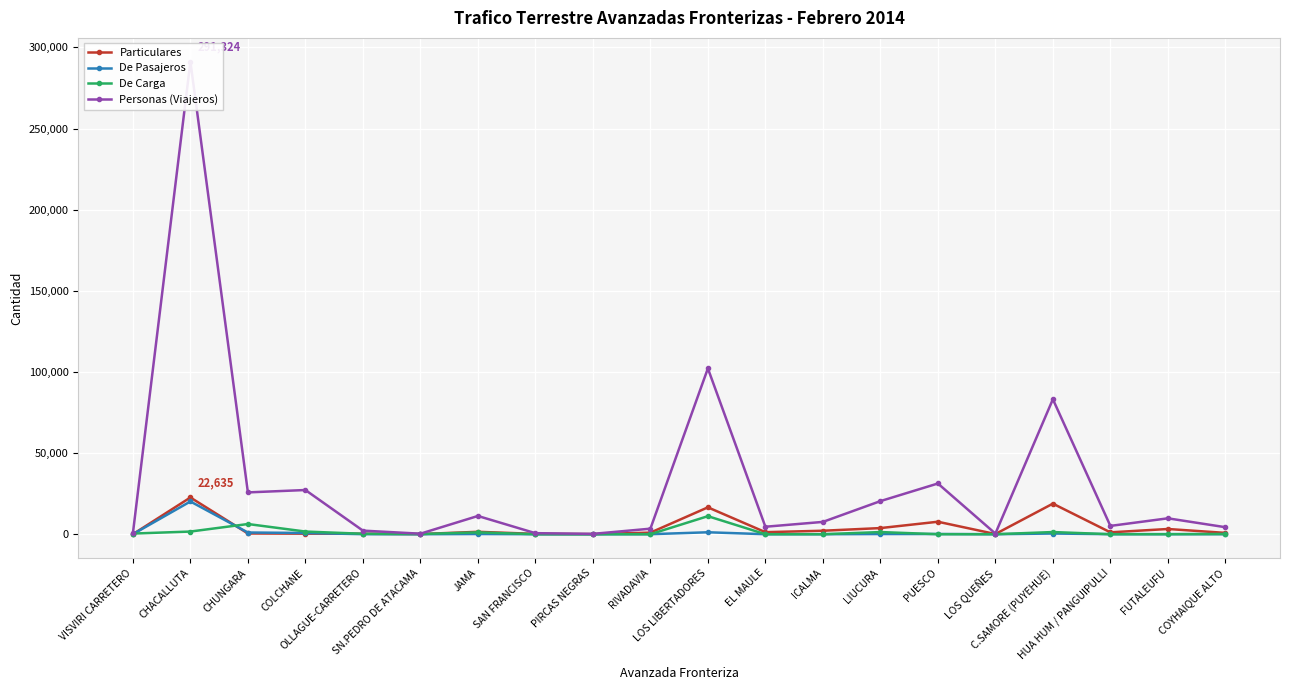

In De Pasajeros, how many points are lower than both neighbors (excluding endpoints)?

4